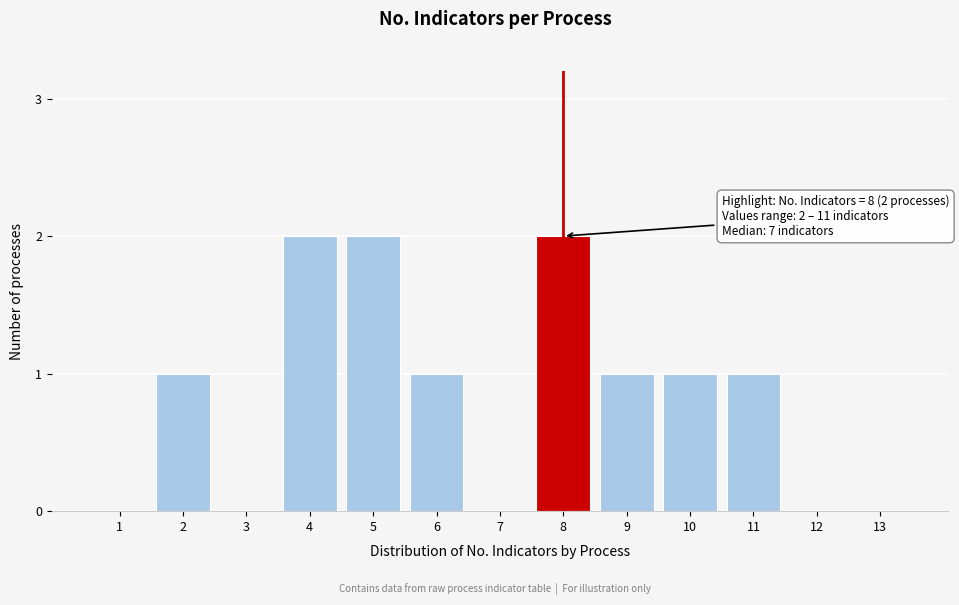

Reading right to left, transcribe all the data shown in this chart.

13=0	12=0	11=1	10=1	9=1	8=2	7=0	6=1	5=2	4=2	3=0	2=1	1=0